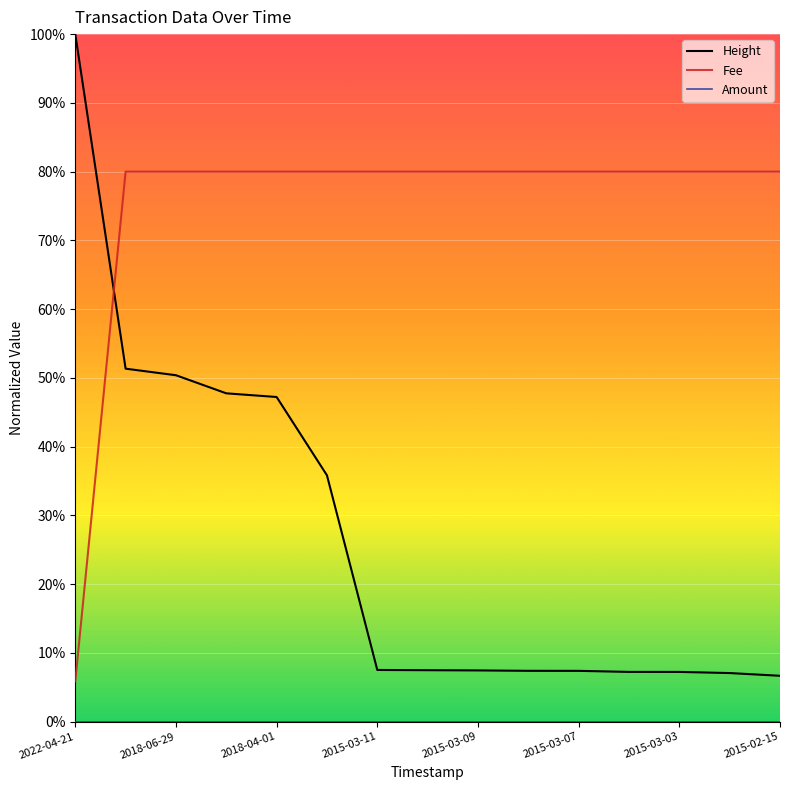

What is the value of the Fee point at the 2nd from the left?

0.8